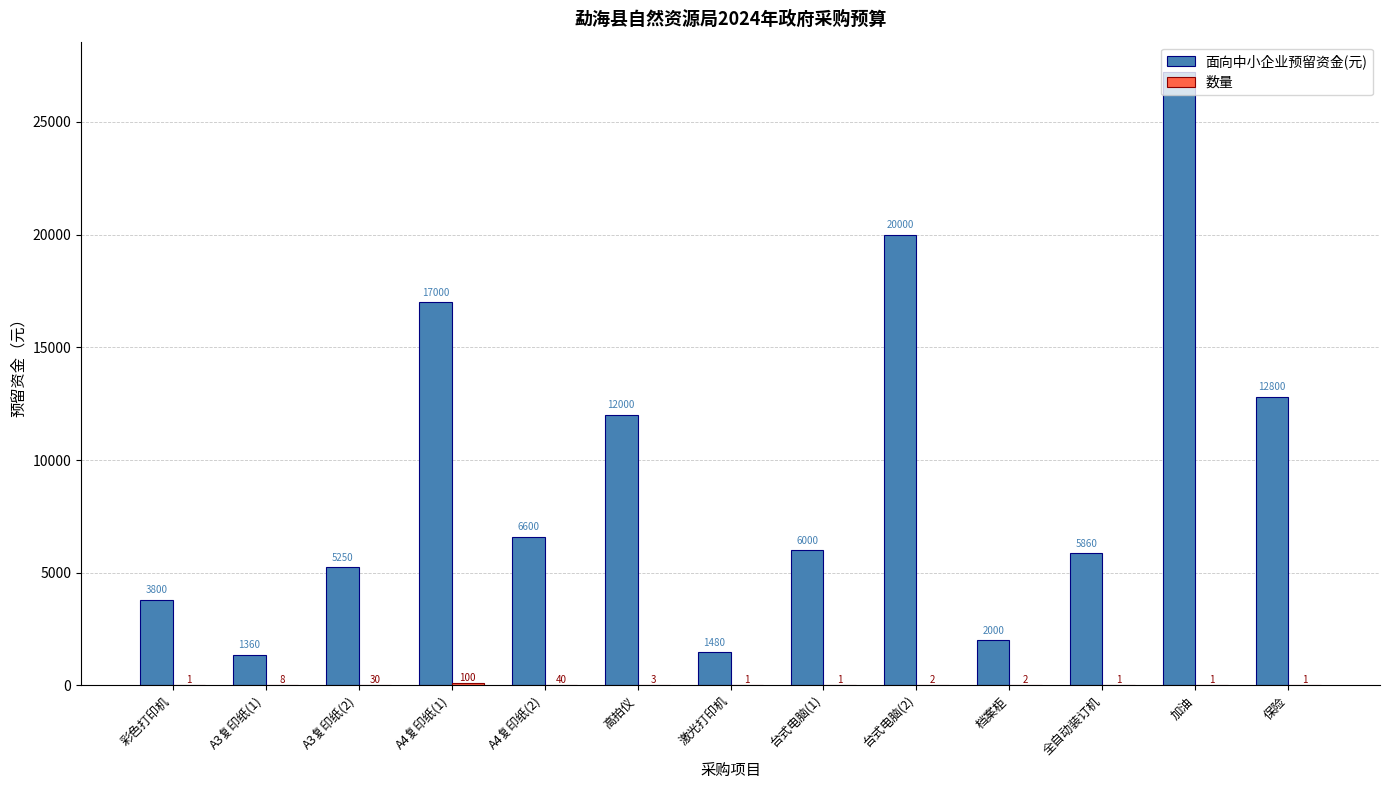

Which series changed the most between A4复印纸(1) and 全自动装订机?

面向中小企业预留资金(元)